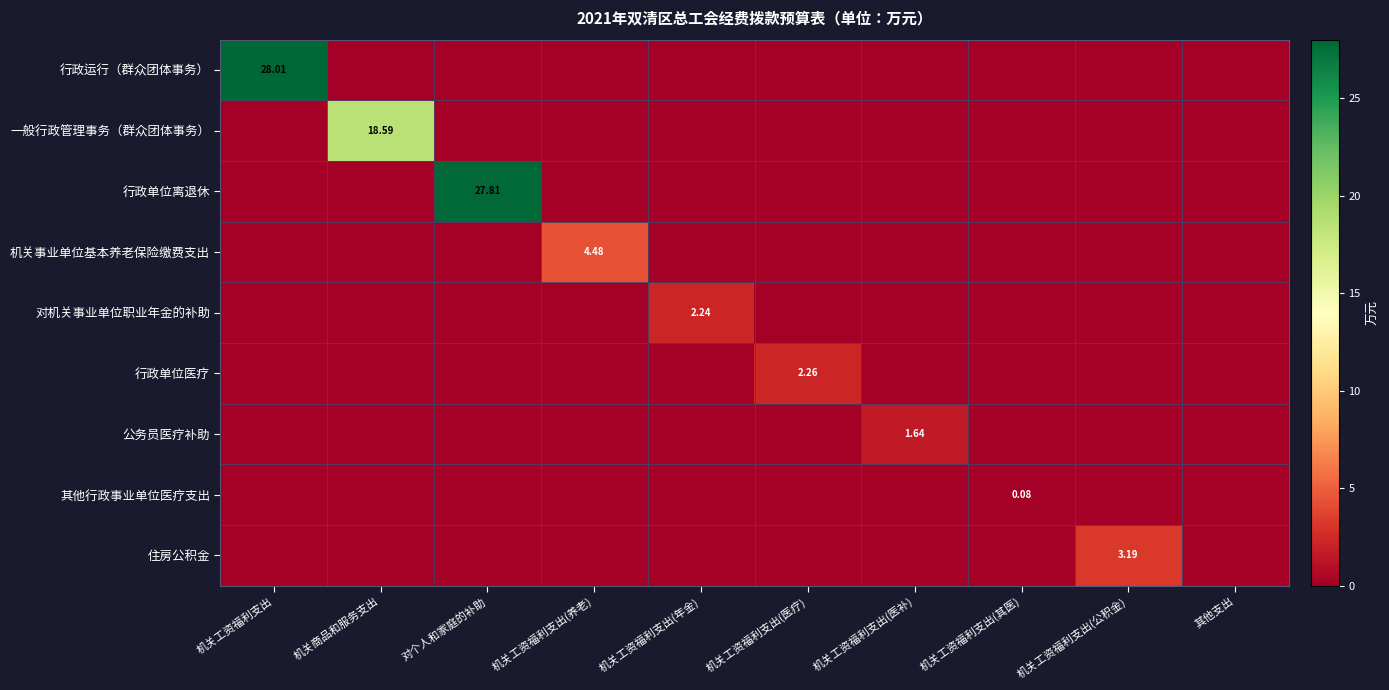

Where is 其他行政事业单位医疗支出 nearest to the value 0?

机关工资福利支出